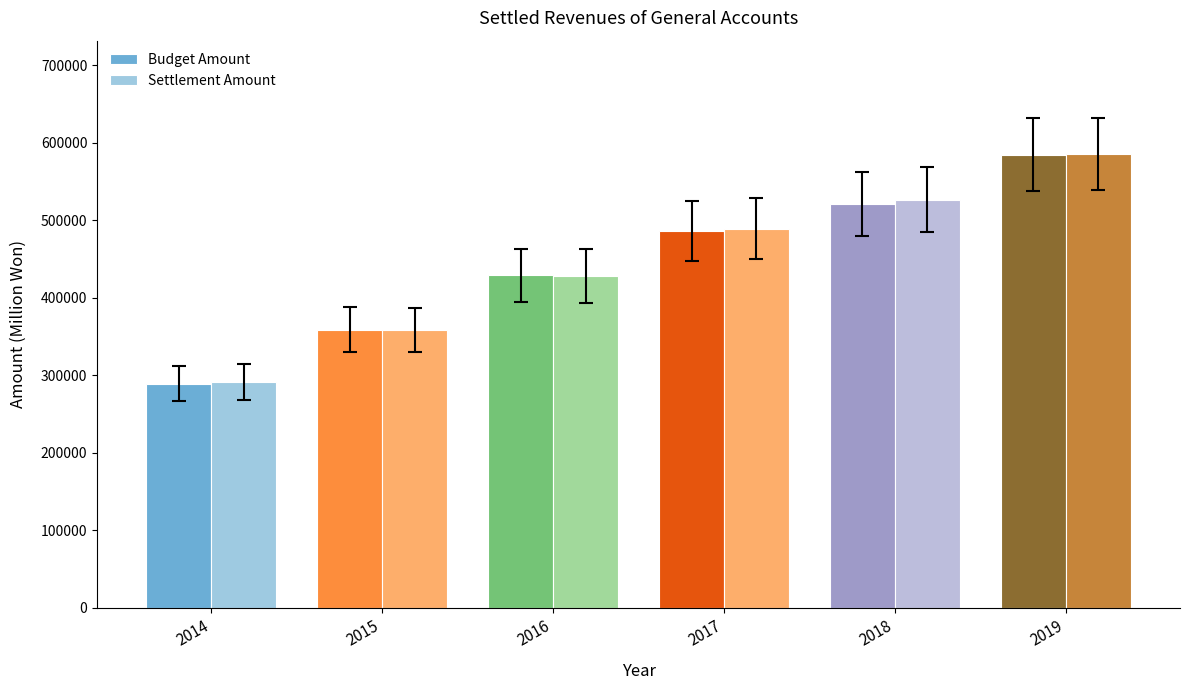

What is the difference between the maximum and minimum values in the Budget Amount series?

295472